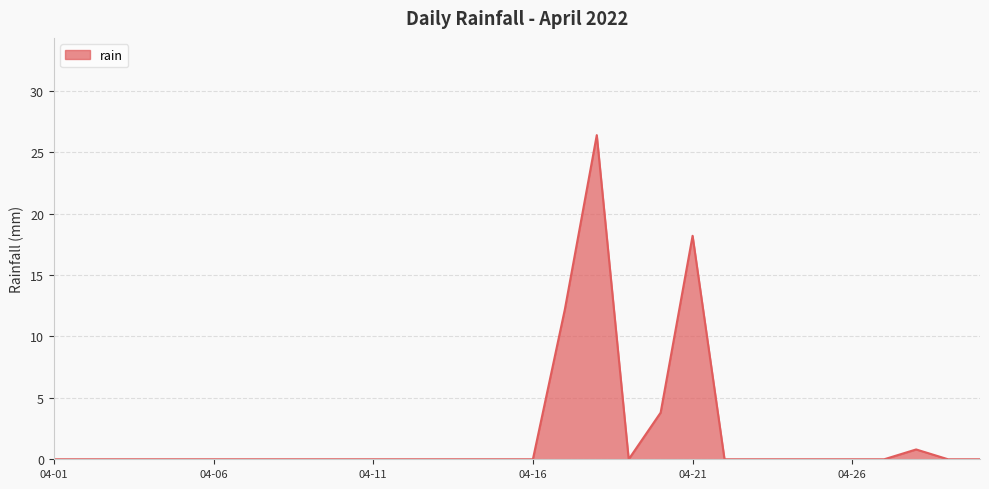

What is the difference between the maximum and minimum values?

26.4